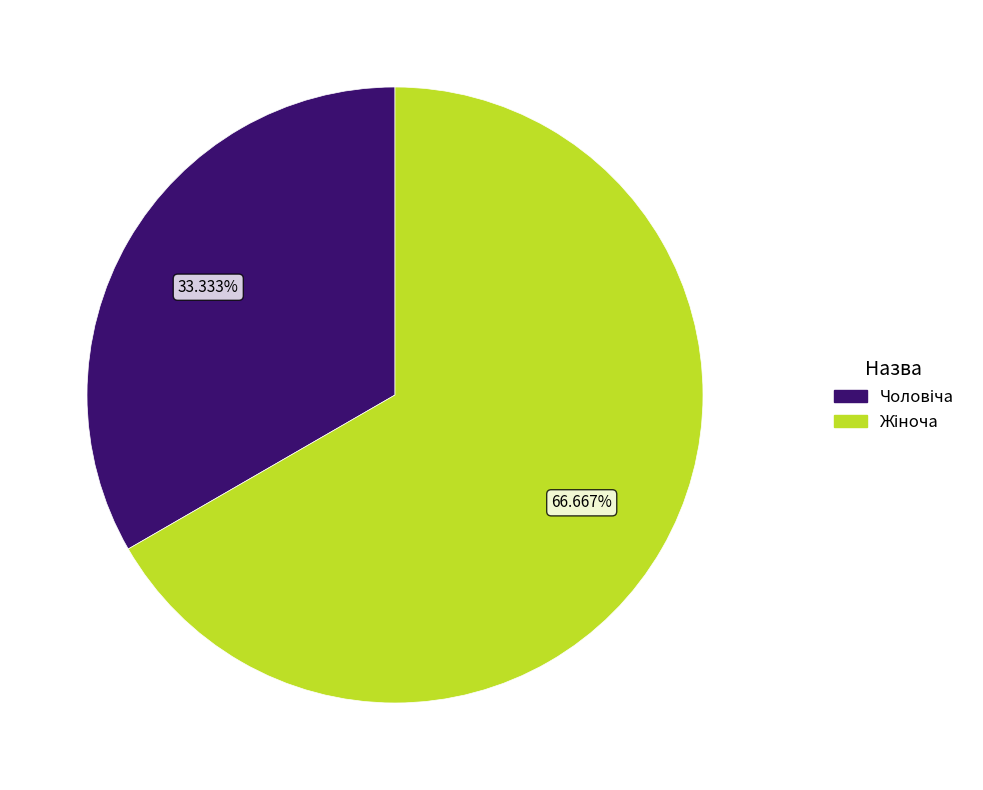

Is there any slice that represents more than half of the pie?

Yes